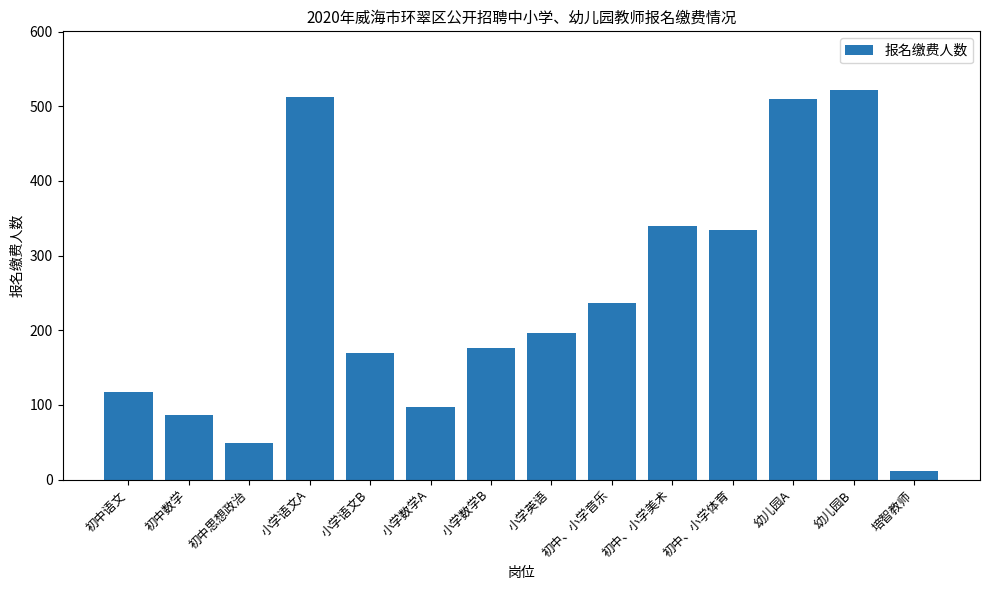

What is the change in value from 幼儿园A to 培智教师?

-498